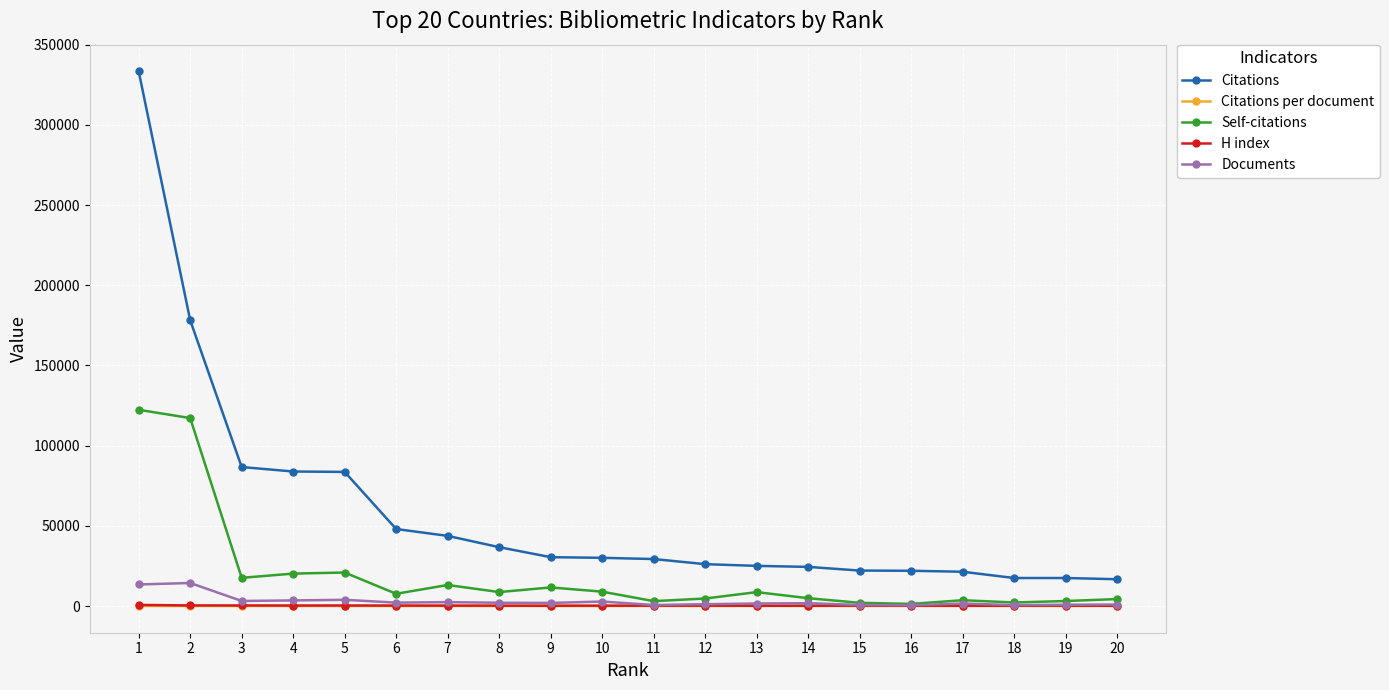

Which series has the largest total across all categories?

Citations